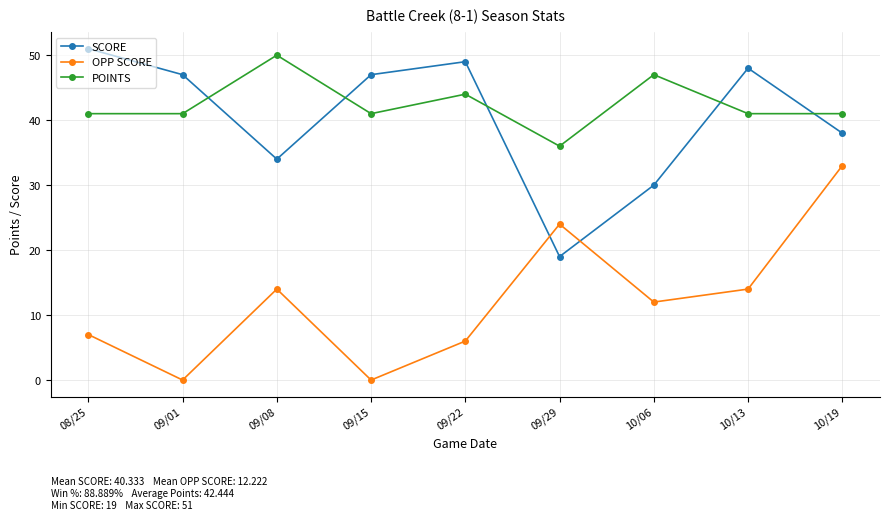

The SCORE series shows 51 at 08/25. True or false?

True